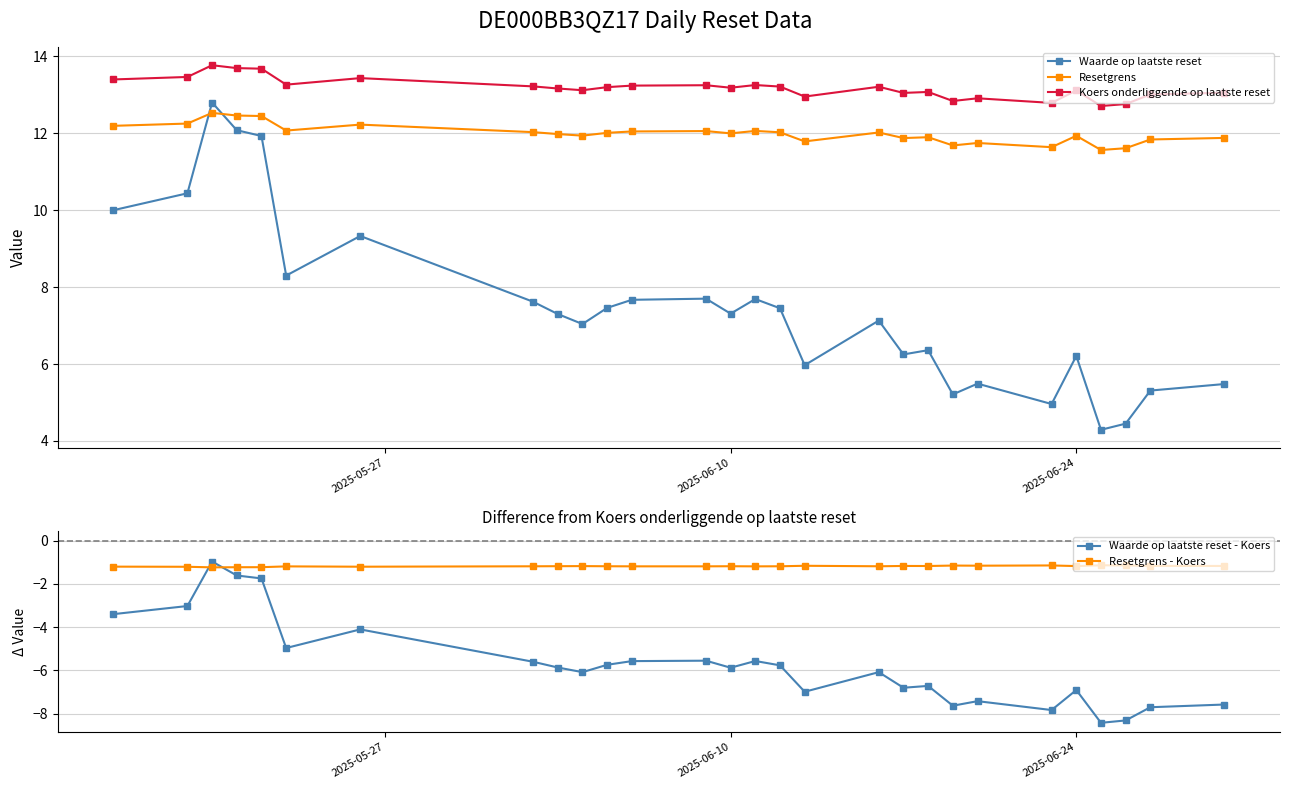

What is the highest value of the Waarde op laatste reset series?

12.8